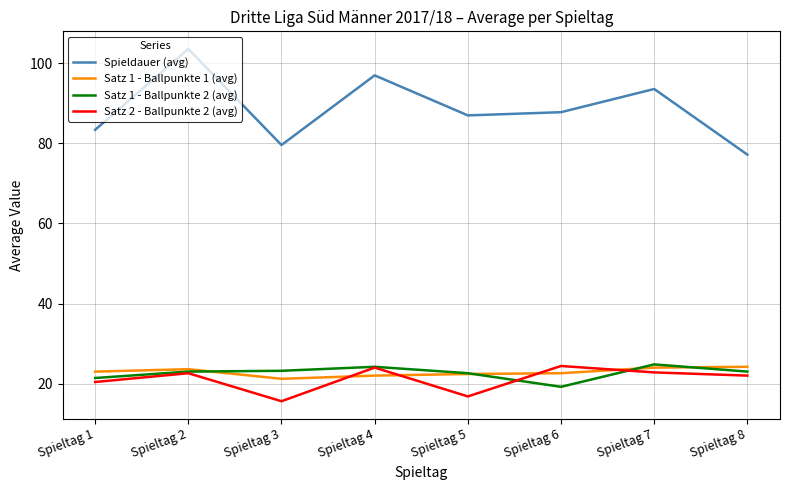

In Satz 1 - Ballpunkte 2 (avg), how many points are higher than both neighbors (excluding endpoints)?

2